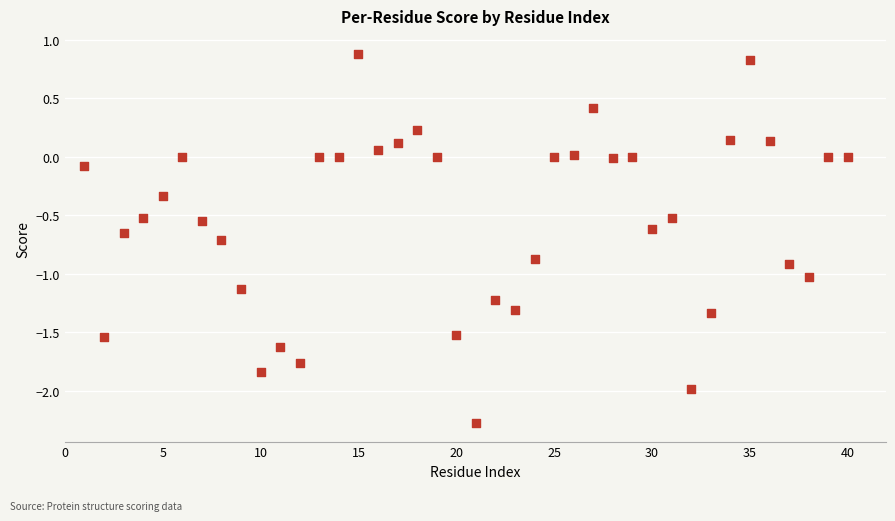

What is the range of X values (max minus min)?

39.0